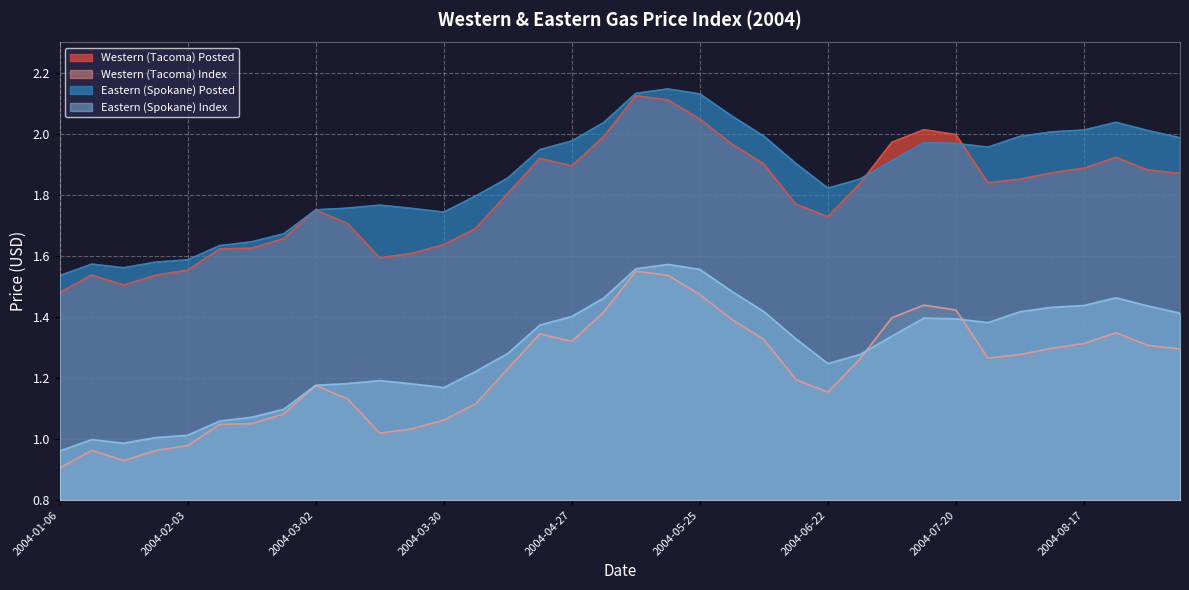

Which has a higher value, 2004-06-08 or 2004-03-23?

2004-06-08